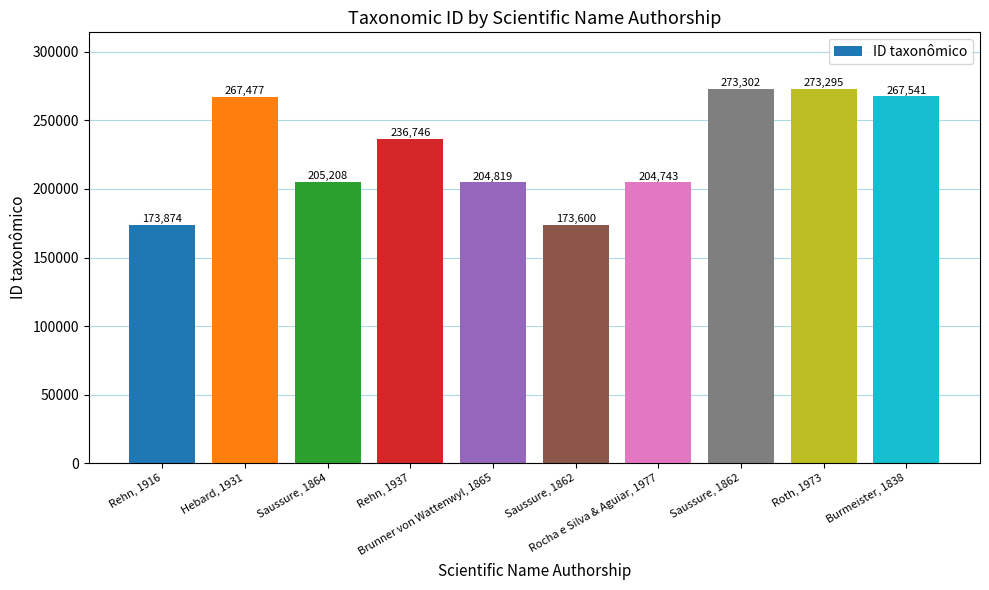

How many data points does each series have?

10